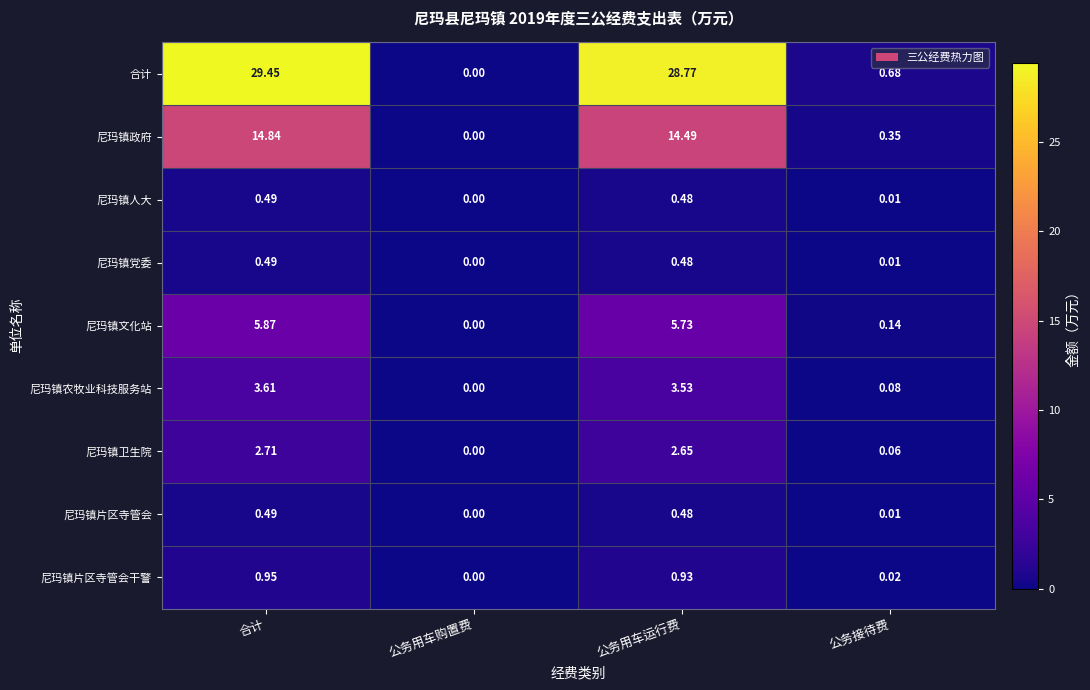

Which category has the highest value in the 尼玛镇党委 series?

合计